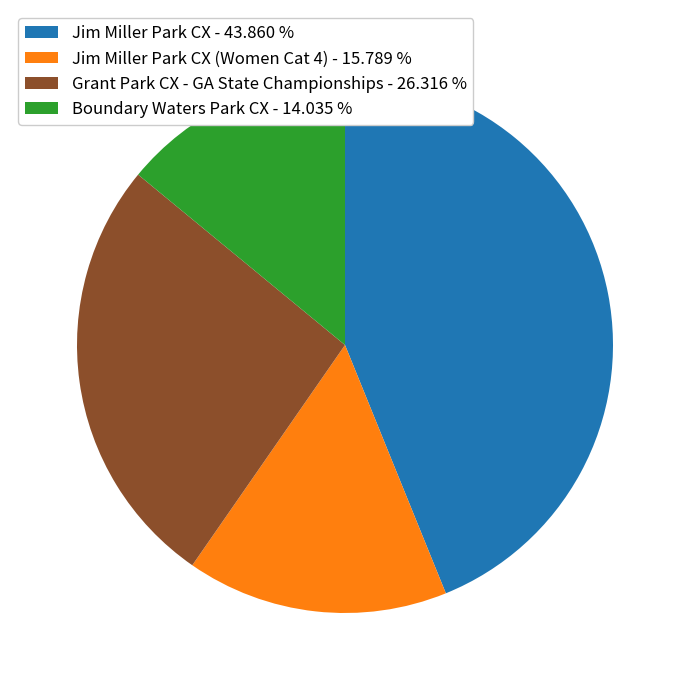

How many segments does this pie chart have?

4